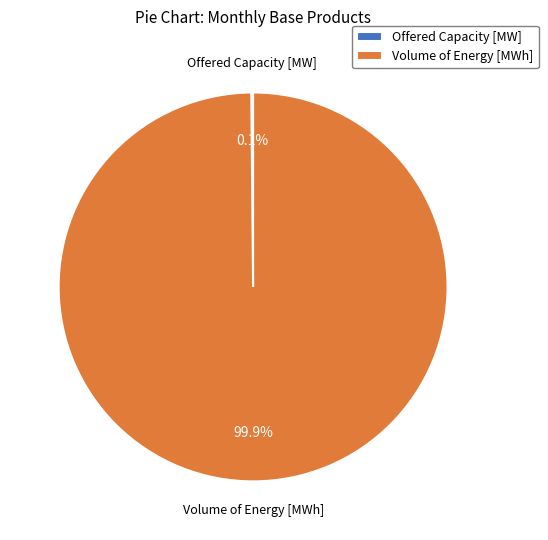

Does any single category account for the majority?

Yes